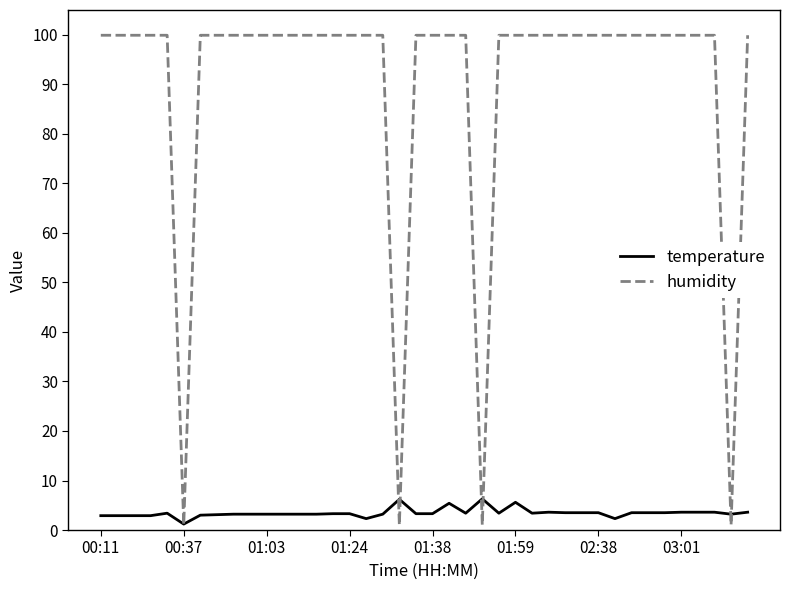

What are all the series names shown in the legend?

temperature, humidity